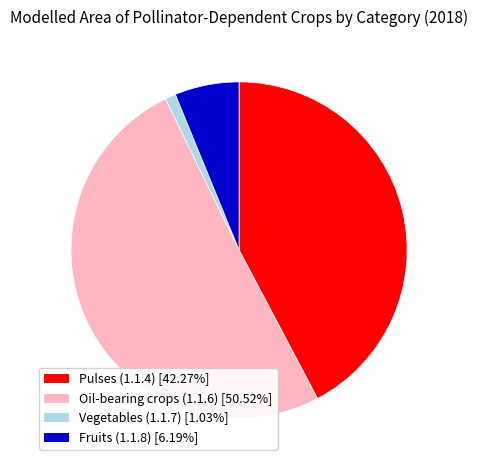

How many slices are in this pie chart?

4